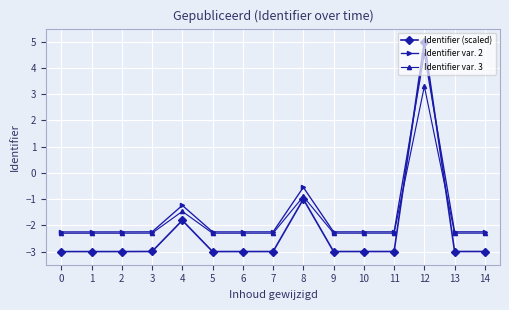

What is the sum of the Identifier (scaled) values at 11 and 9?

-6.0